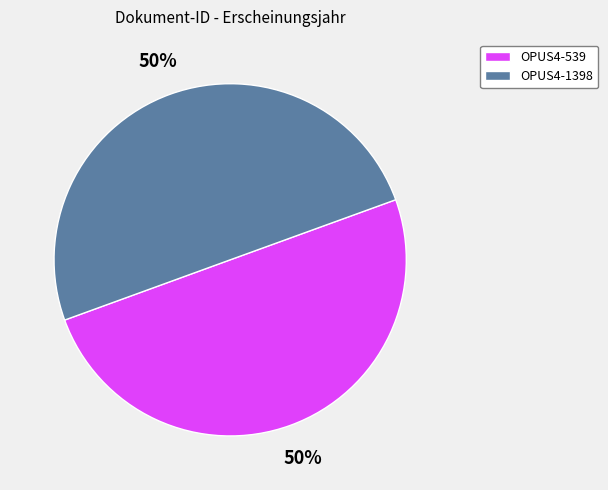

Do OPUS4-539 and OPUS4-1398 together represent more than half of the pie?

Yes